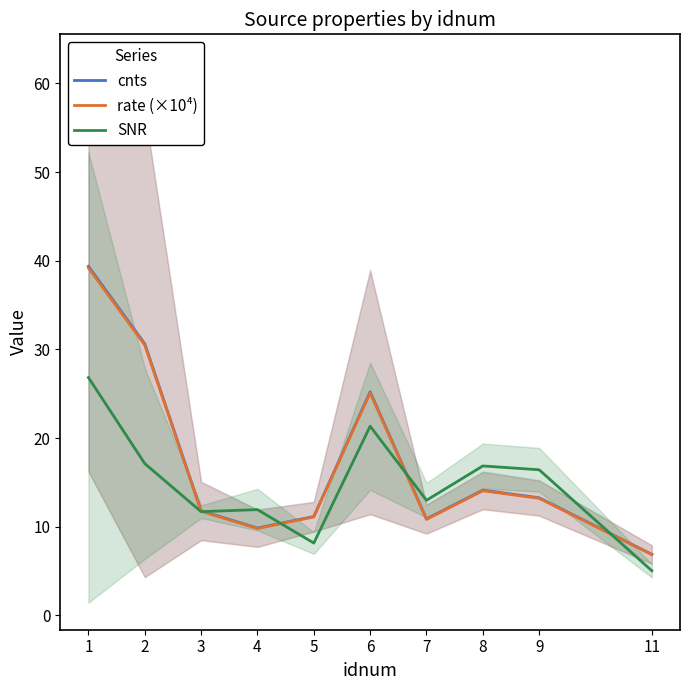

Which category has the highest value across all series?

1